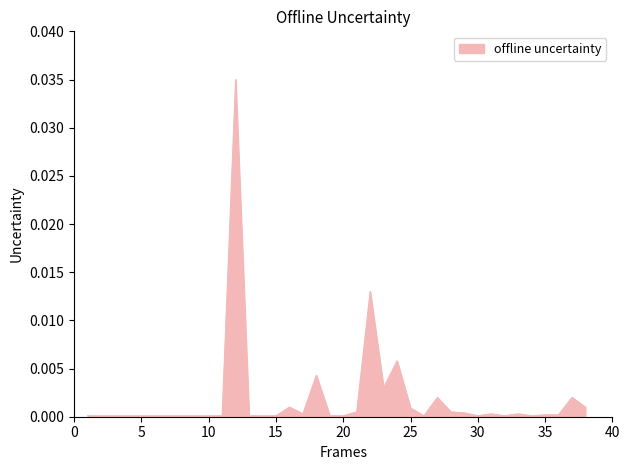

Does the chart have visible grid lines?

No